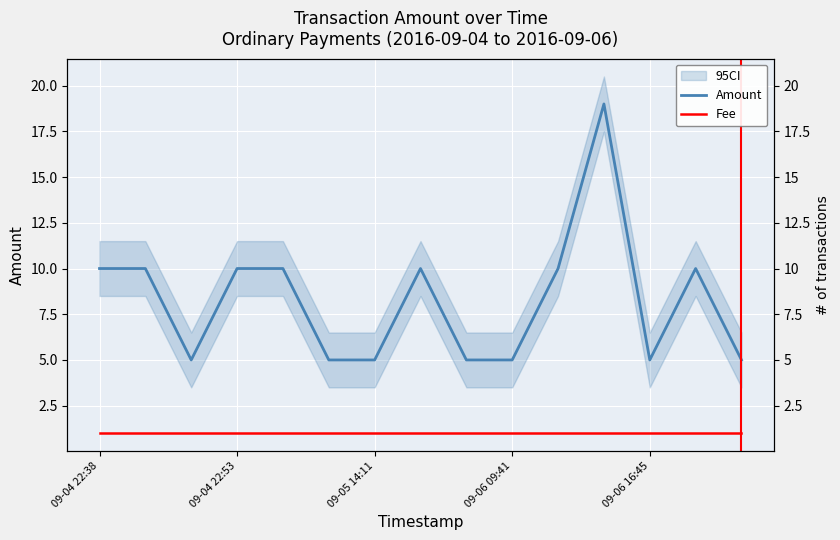

True or false: Fee and Amount cross at least once.

False